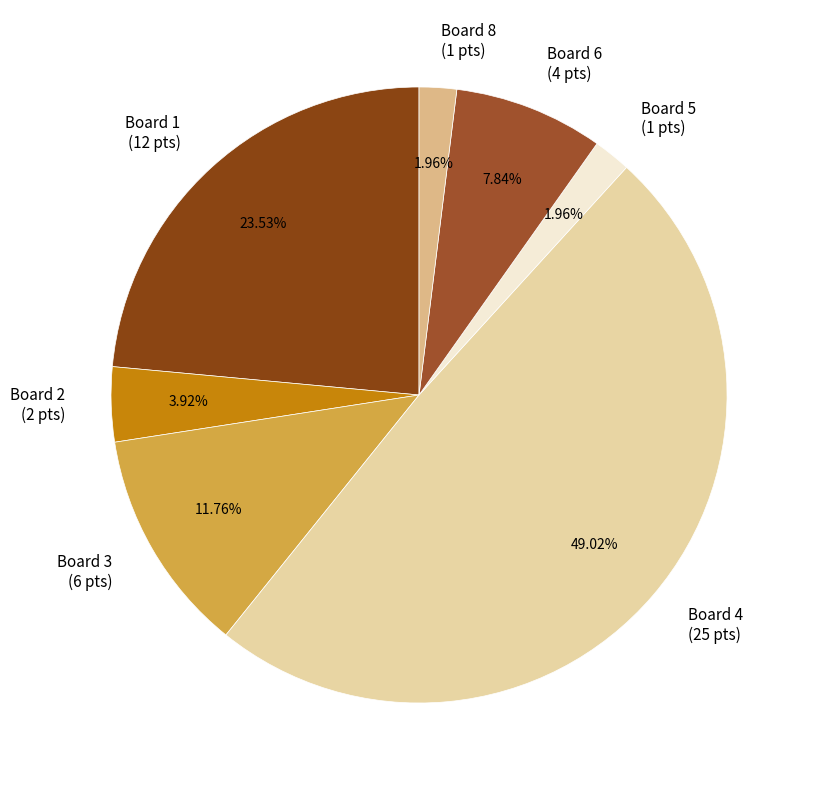

What is the ratio of the value at Board 1 (12 pts) to the value at Board 5 (1 pts)?

12.0